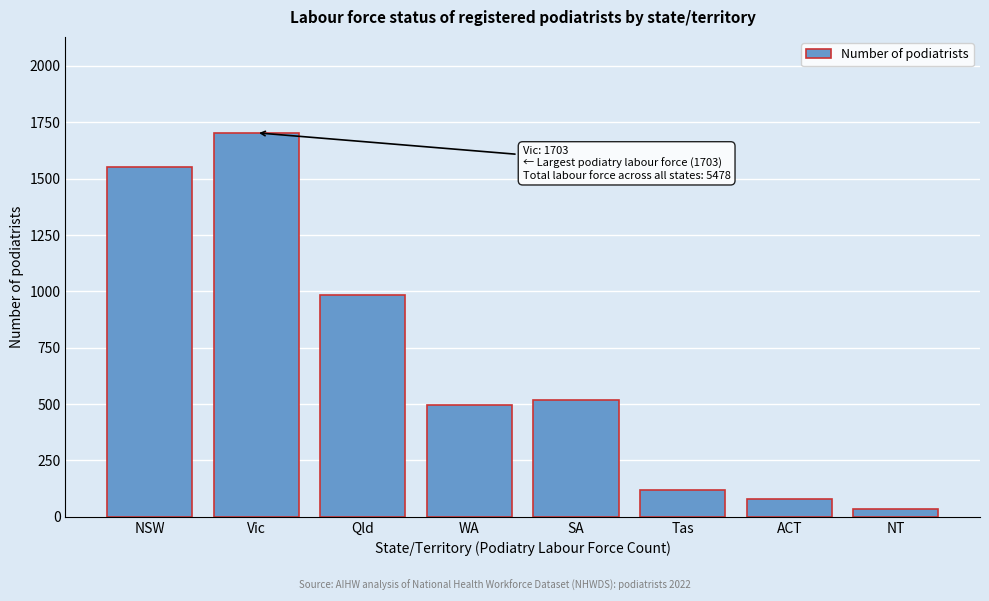

Reading left to right, what are all the values shown in this chart?

1551	1703	982	497	516	117	79	33